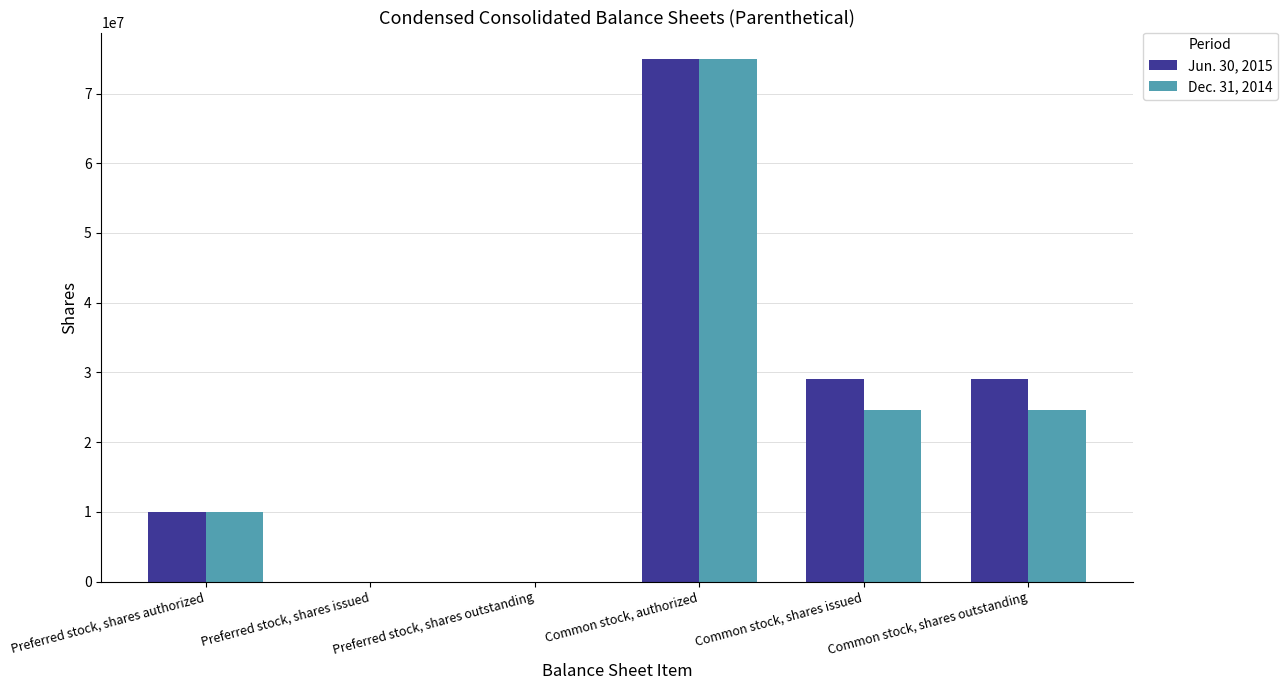

Reading left to right, what are all the values shown in this chart?

Jun. 30, 2015: 10000000	0	0	75000000	29046260	29046260
Dec. 31, 2014: 10000000	0	0	75000000	24564058	24564058